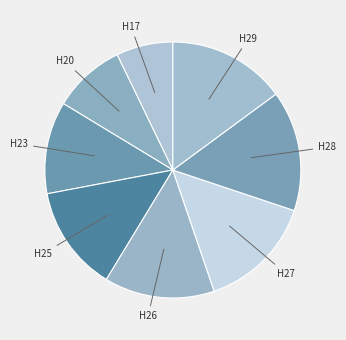

Count the number of slices in the pie.

8